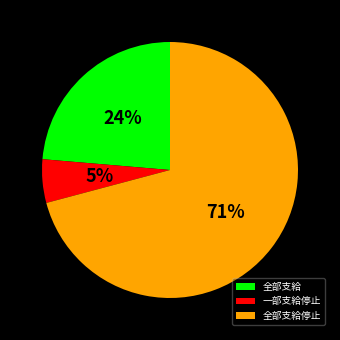

Which slice is the largest?

全部支給停止